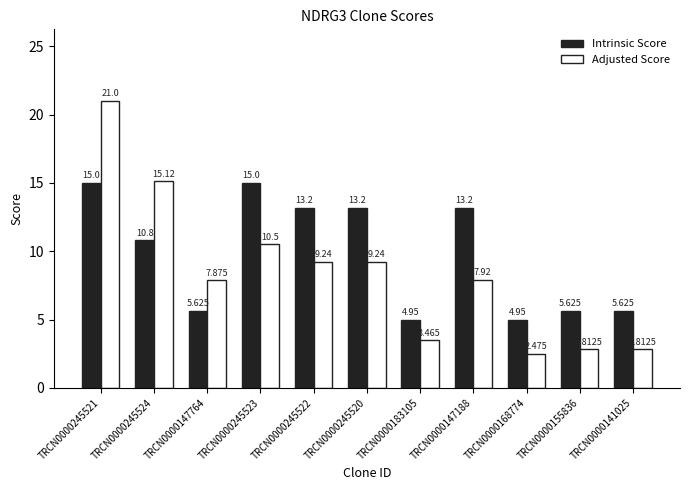

Which series has the largest range (max minus min)?

Adjusted Score